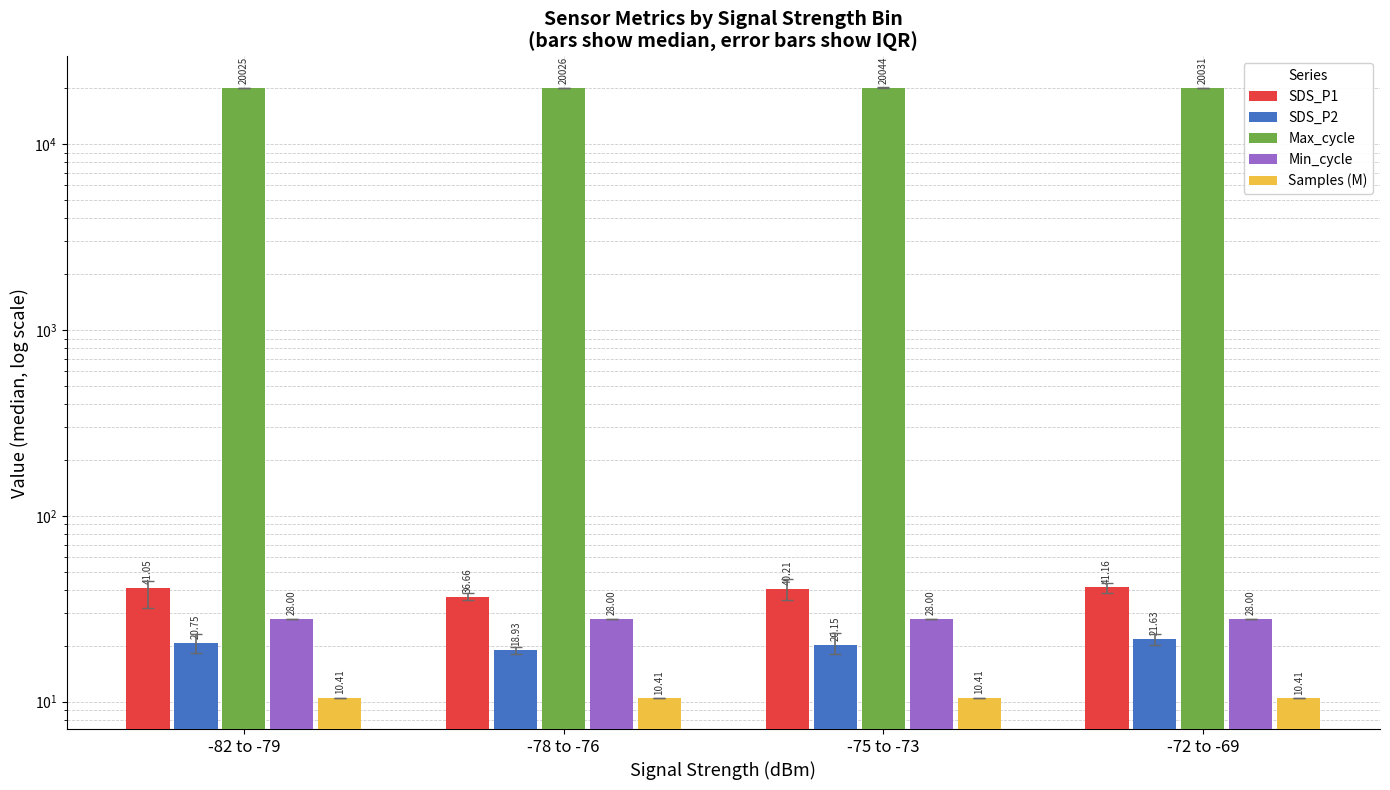

What is the minimum value for SDS_P1?

36.7